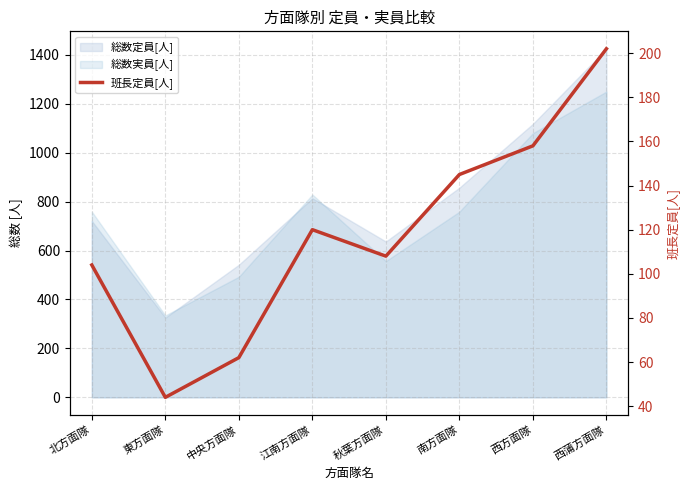

Reading left to right, what are all the values shown in this chart?

北方面隊=104	東方面隊=44	中央方面隊=62	江南方面隊=120	秋葉方面隊=108	南方面隊=145	西方面隊=158	西蒲方面隊=202